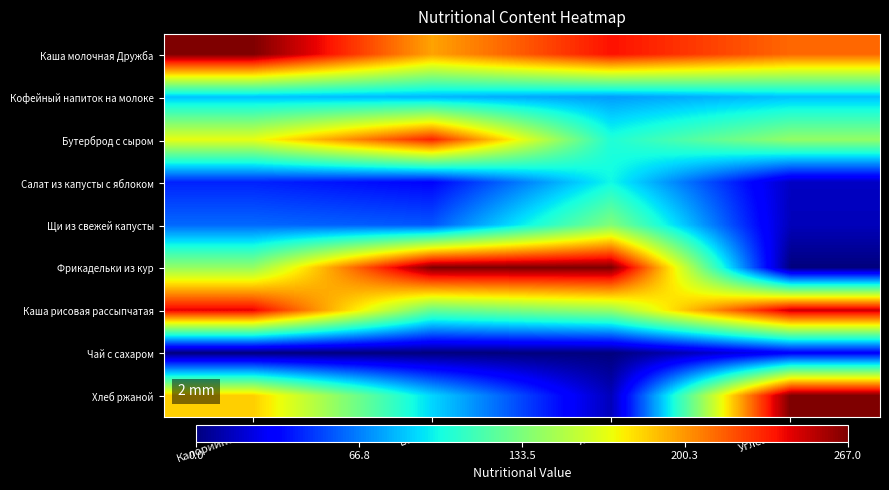

Which series changed the most between Белки and Жиры?

Бутерброд с сыром